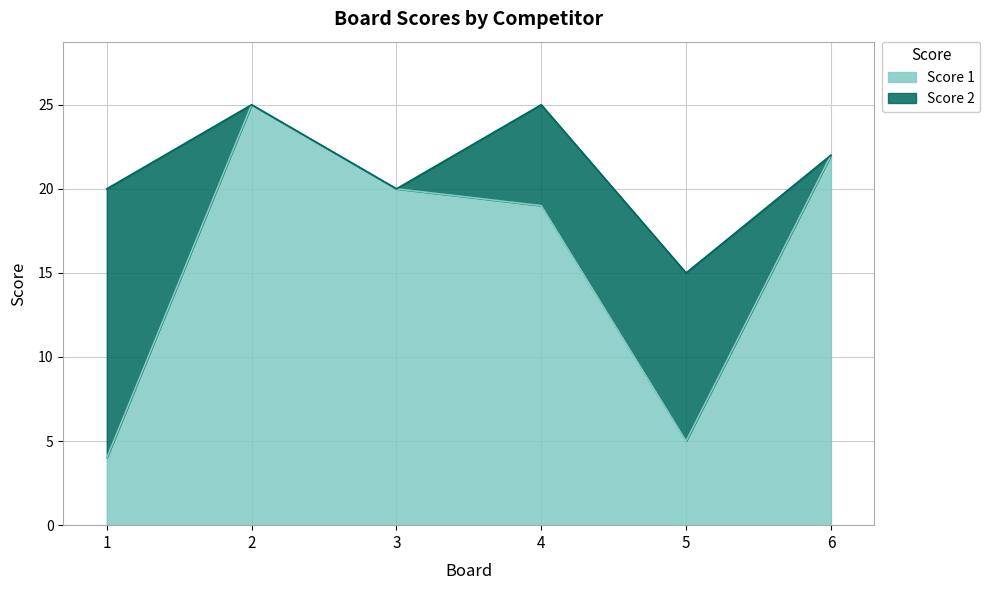

Where is the data nearest to the value 14?

4